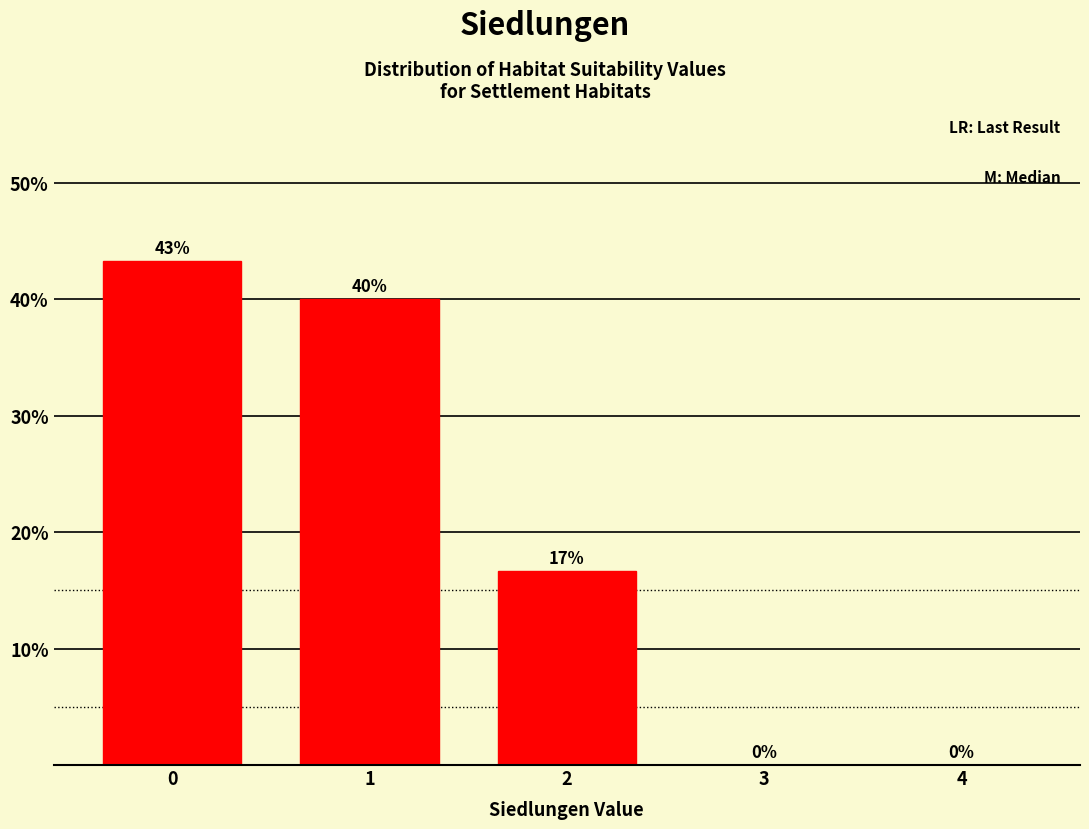

Is it true that the value at 1 is 40.0?

True